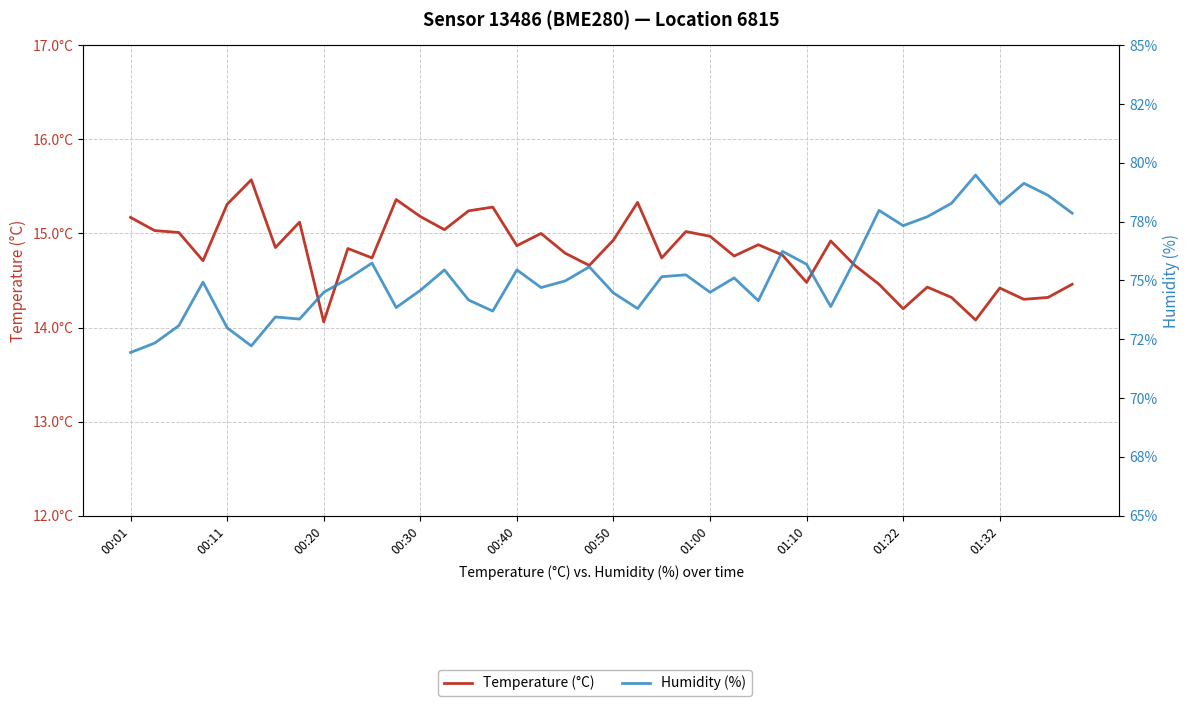

Which has a higher value, 34 or 38?

34